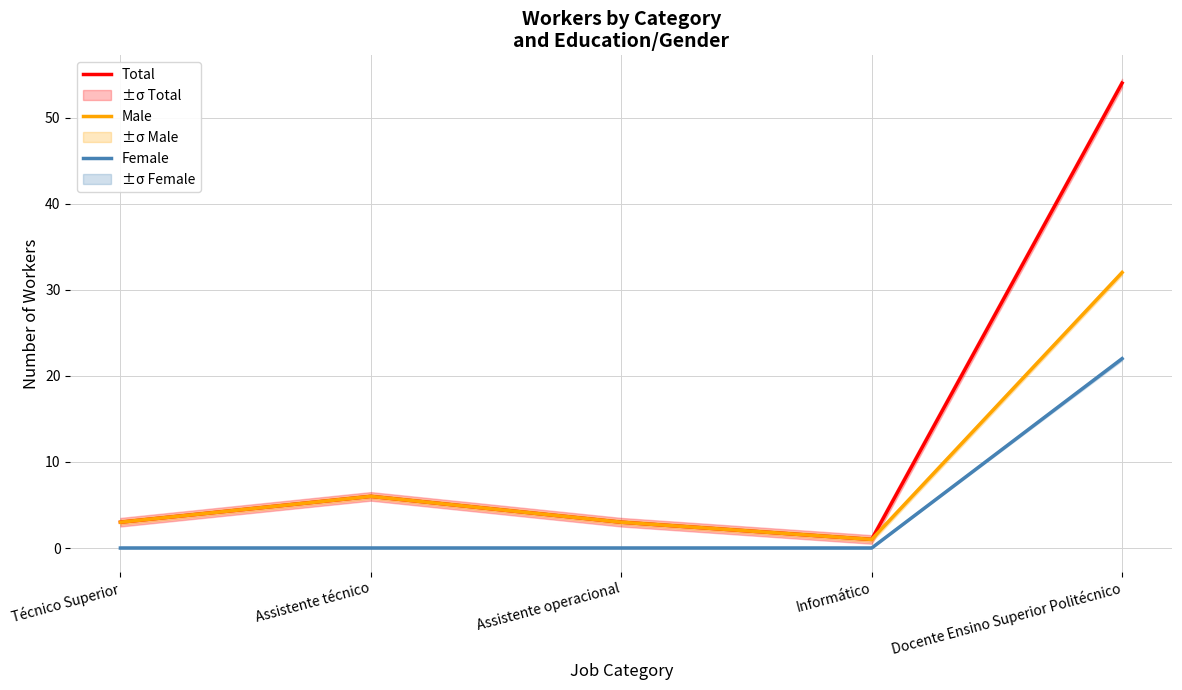

At which category is the sum across all series the highest?

Docente Ensino Superior Politécnico